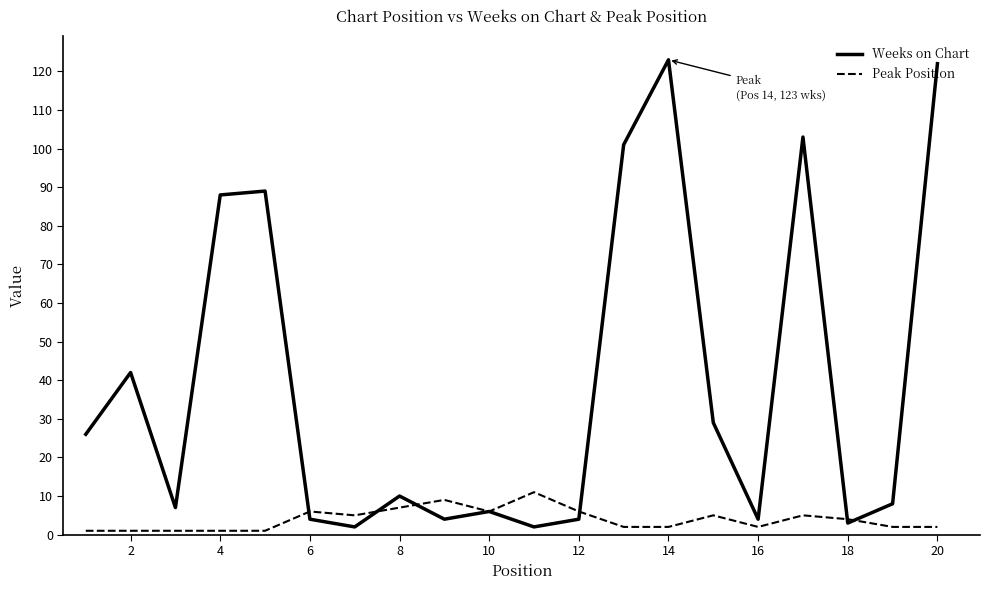

True or false: Weeks on Chart and Peak Position cross at least once.

True